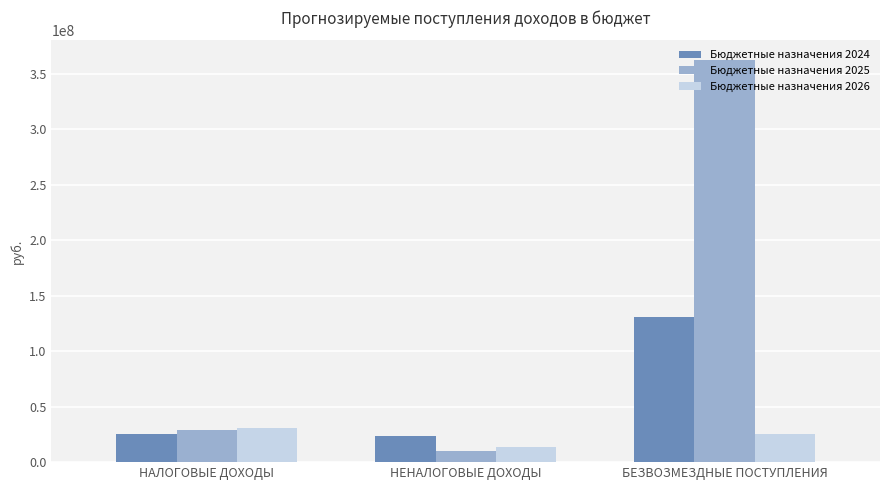

What is the difference between the highest and lowest values at БЕЗВОЗМЕЗДНЫЕ ПОСТУПЛЕНИЯ?

336563091